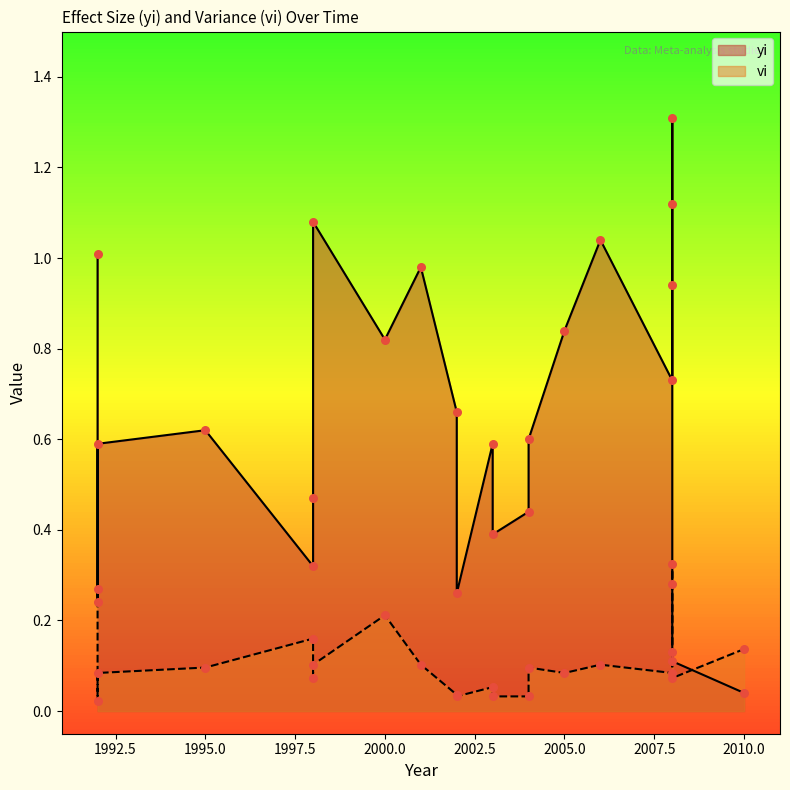

Is the value of vi at 2003 greater than the value of yi at 2004?

No